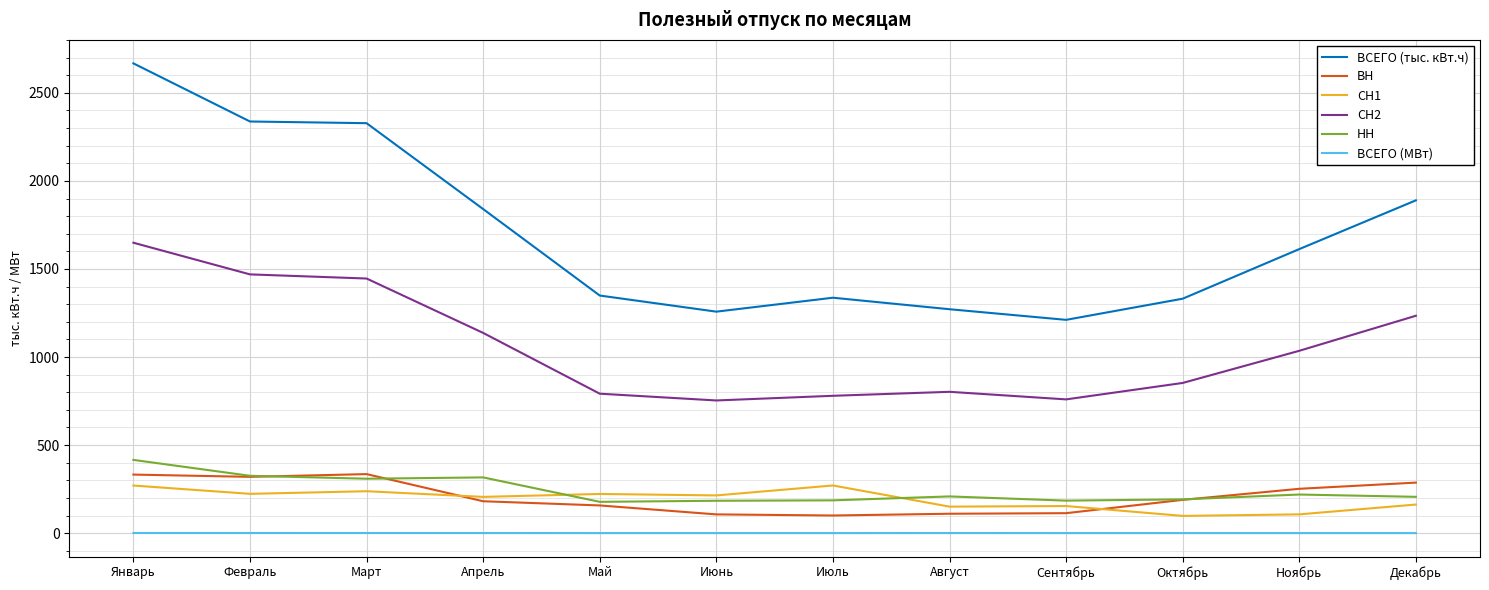

The ВСЕГО (тыс. кВт.ч) series shows 1800.6 at Сентябрь. True or false?

False